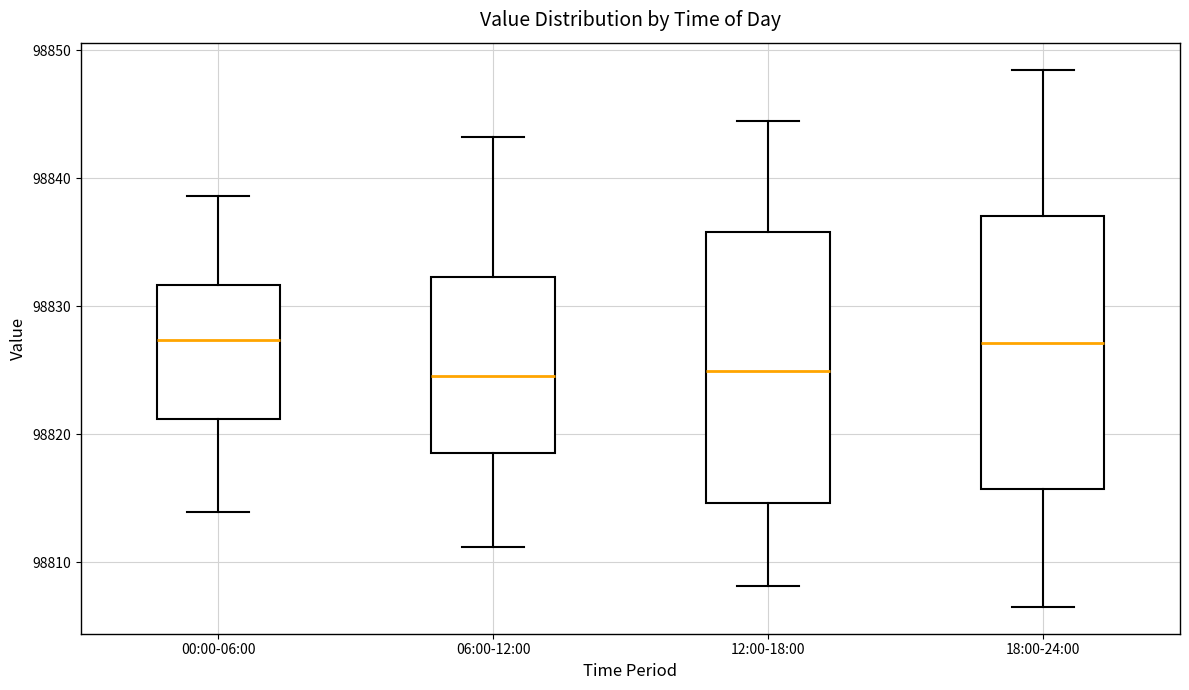

Reading left to right, read every box against the y-axis: the position of its median line, the range the box covers, and the ends of its whiskers. The values are not printed on the chart, so give them approximately, as read against the axis.

00:00-06:00: median 98827, box 98821 to 98832, whiskers 98814 to 98839
06:00-12:00: median 98825, box 98818 to 98832, whiskers 98811 to 98843
12:00-18:00: median 98825, box 98815 to 98836, whiskers 98808 to 98845
18:00-24:00: median 98827, box 98816 to 98837, whiskers 98807 to 98849